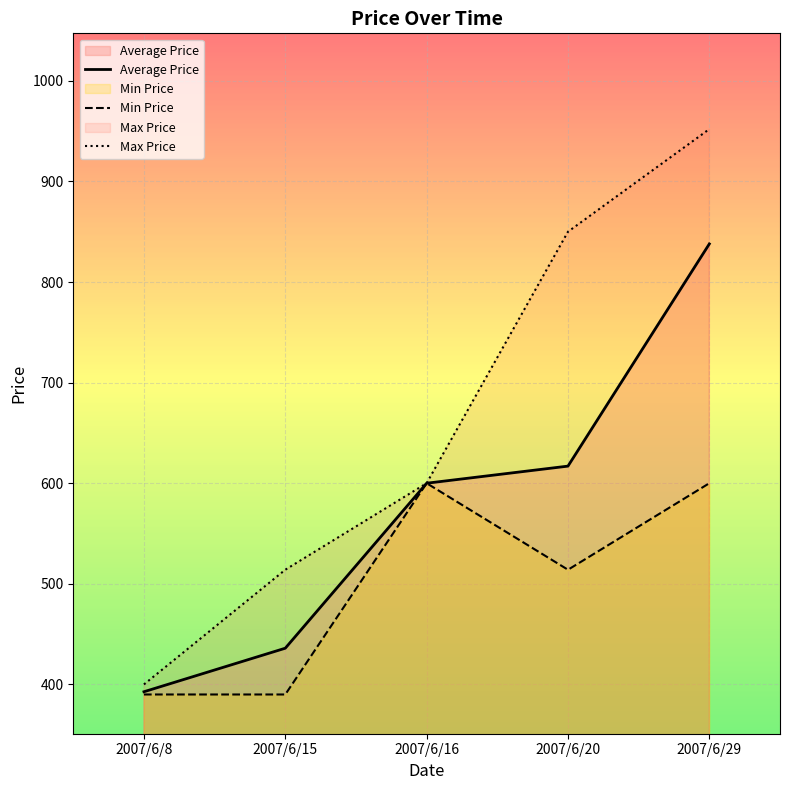

How many lines are shown in the chart?

3